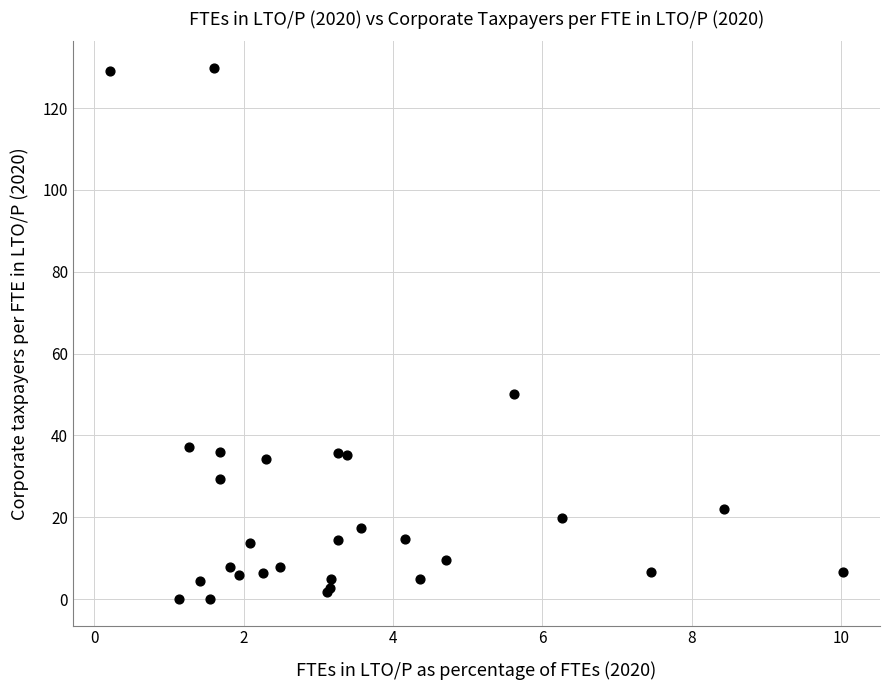

What Y value in the scatter plot is closest to 64?

50.0